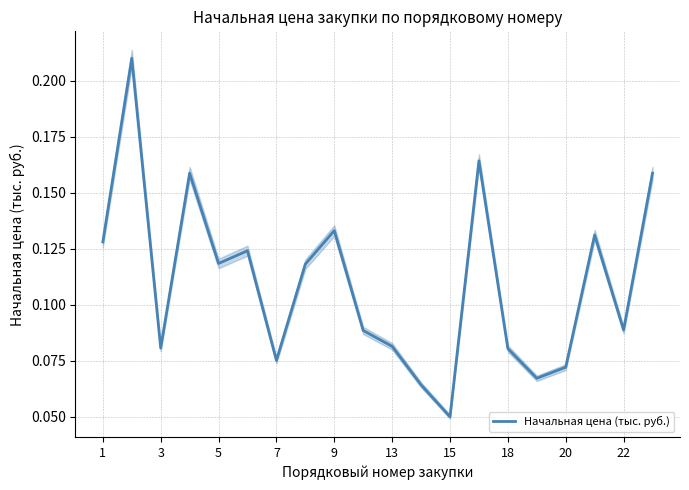

What is the sum of all values?

2.2